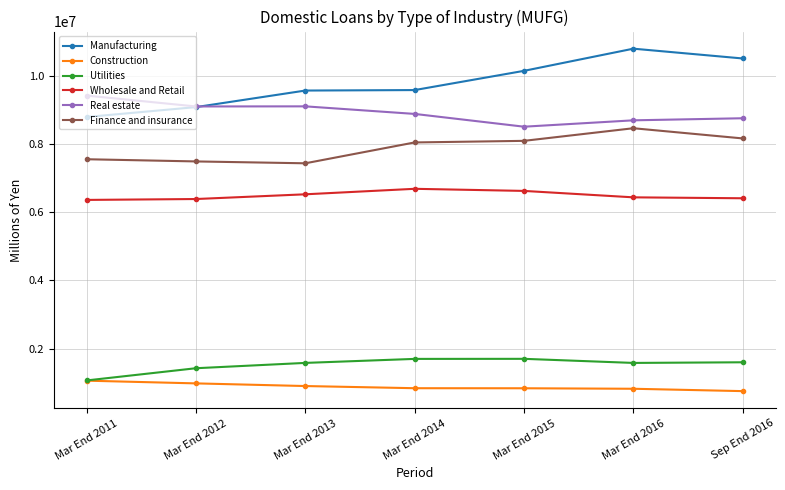

At which label is Utilities closest to 1382125?

Mar End 2012